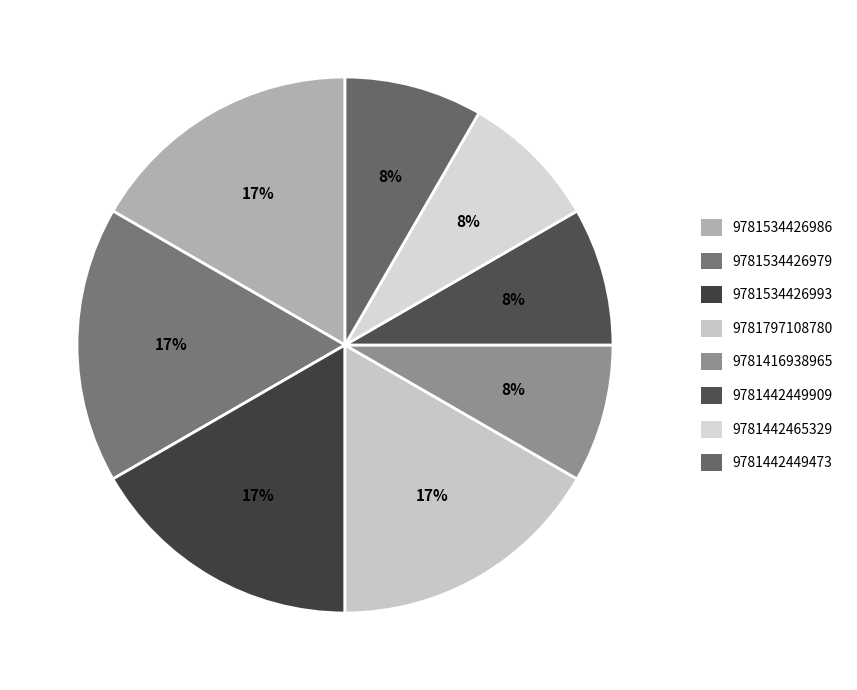

What is the change in value from 9781534426986 to 9781416938965?

-2